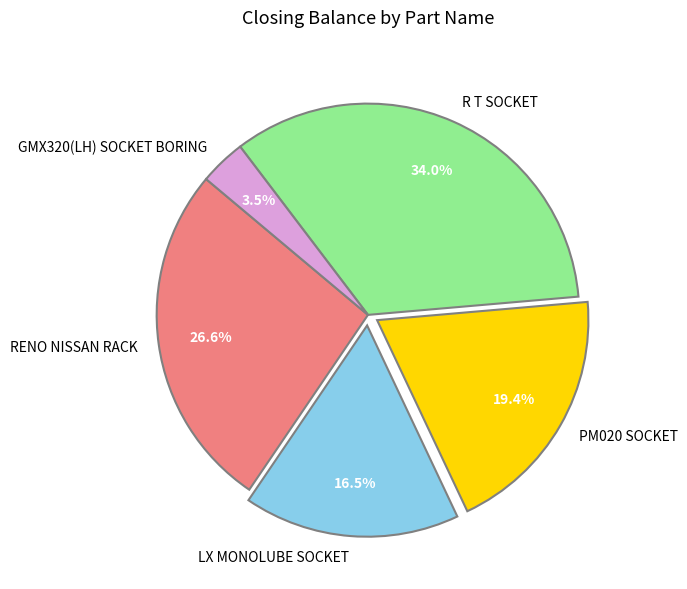

Is the sum of PM020 SOCKET and RENO NISSAN RACK greater than half?

No